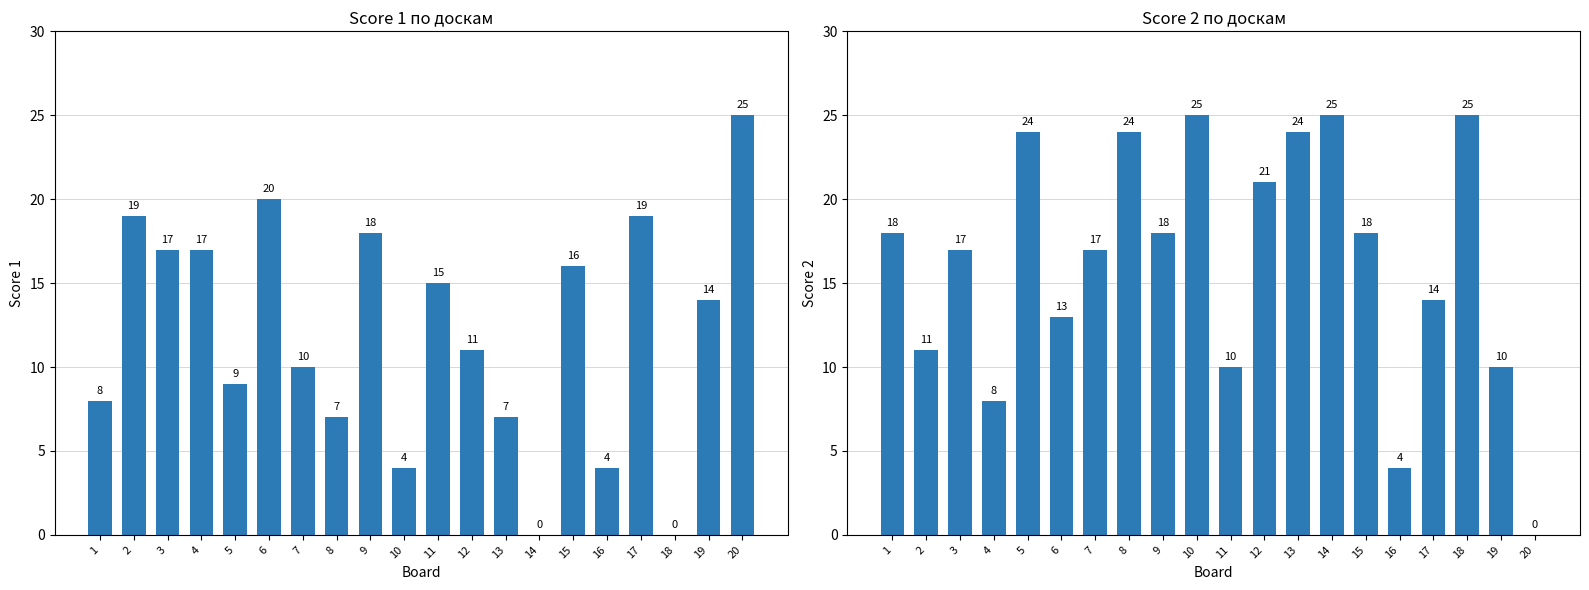

What is the value of the Score 1 bar at the 17th from the left?

19